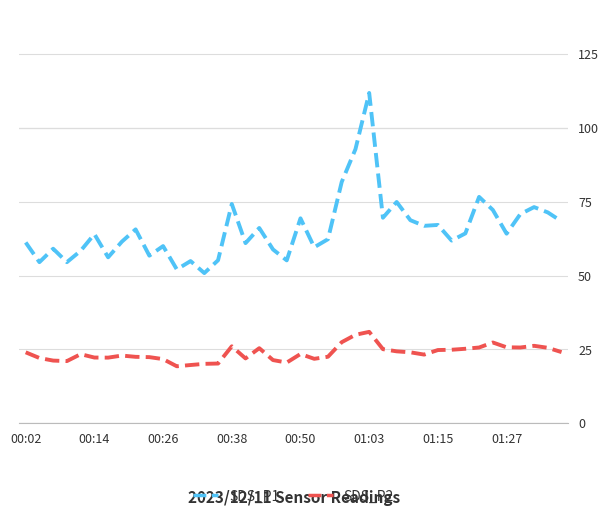

True or false: SDS_P1 and SDS_P2 intersect in this chart.

False